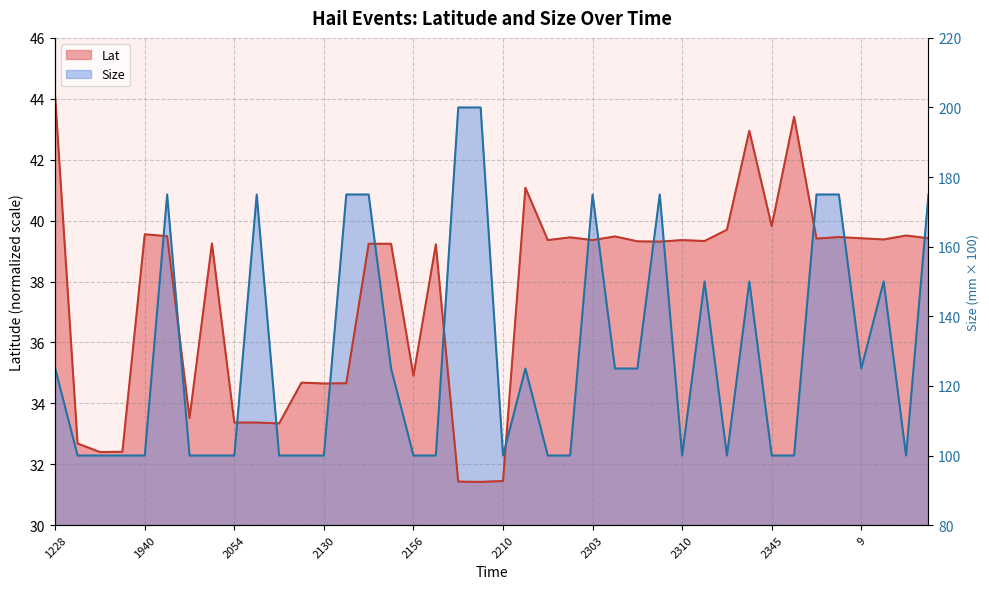

What is the greatest value displayed?

44.0